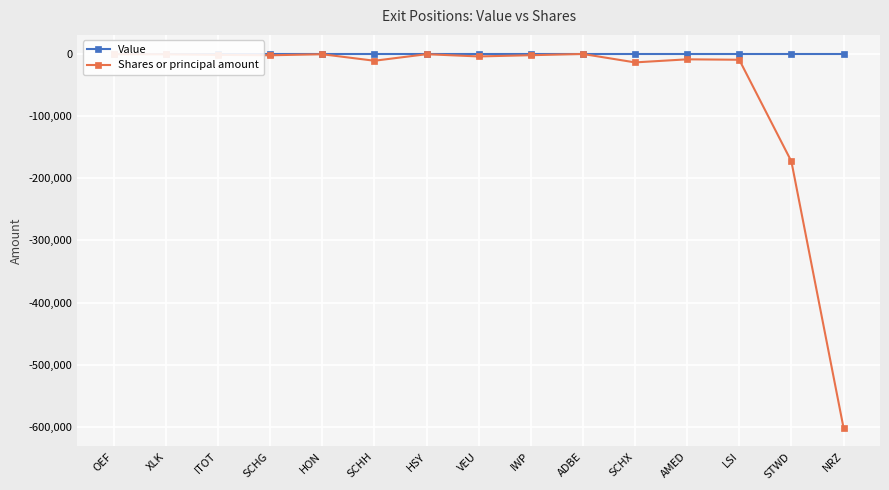

What is the label of the 13th point from the right?

ITOT